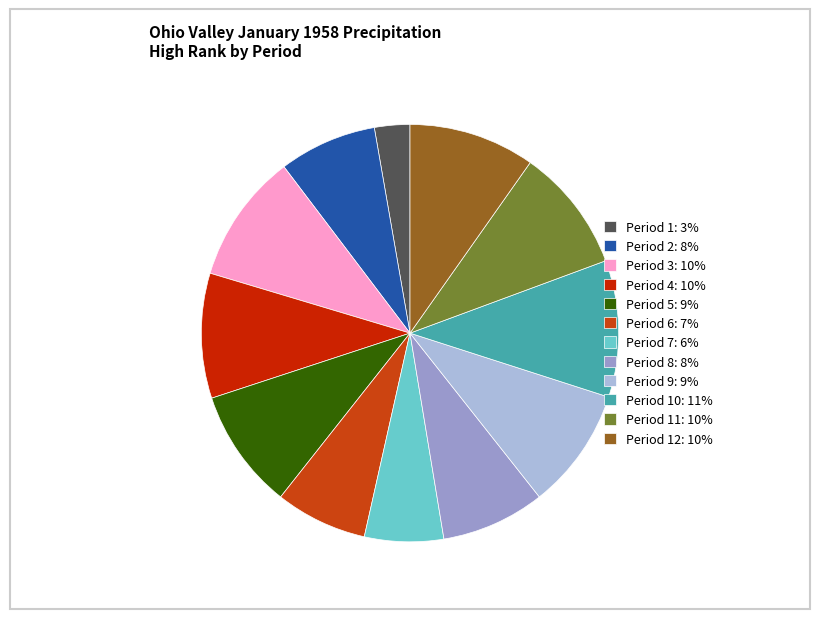

Which category has the smallest portion of the pie?

Period 1: 3%